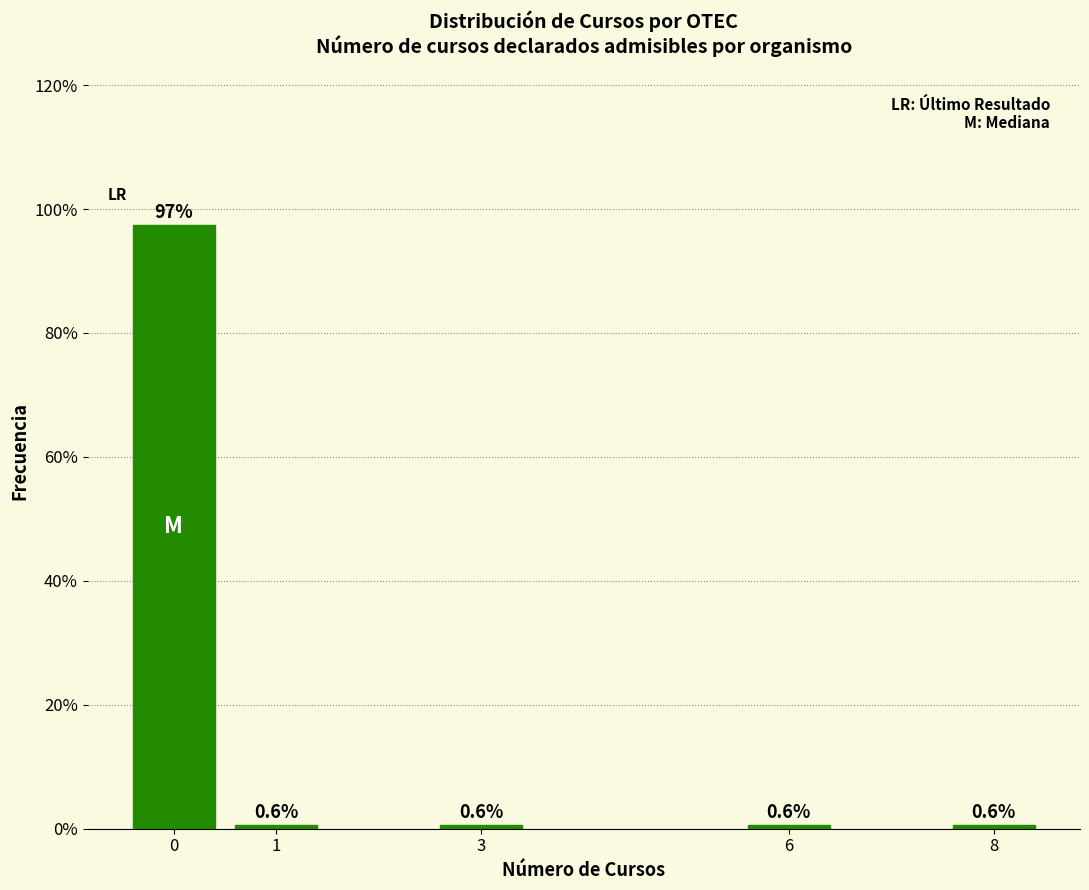

Reading left to right, transcribe all the data shown in this chart.

0=97.4	1=0.6	3=0.6	6=0.6	8=0.6